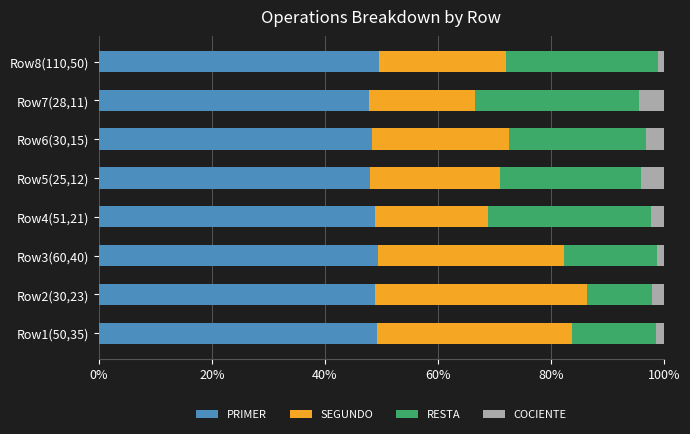

What is the minimum value for PRIMER?

47.8